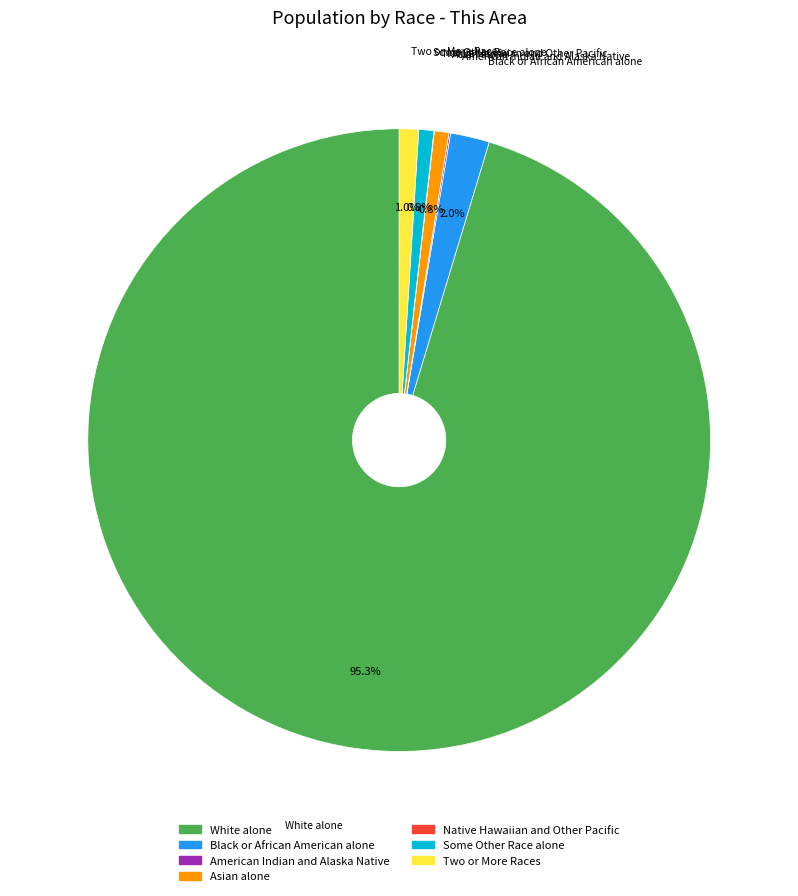

What is the largest slice in the pie chart?

White alone